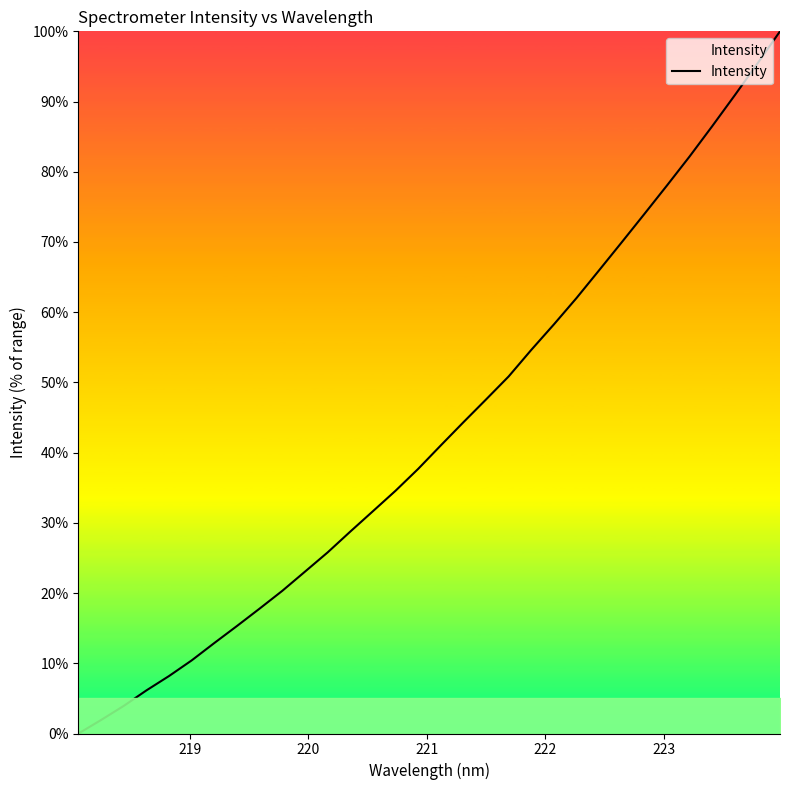

How many distinct data groups are displayed?

1